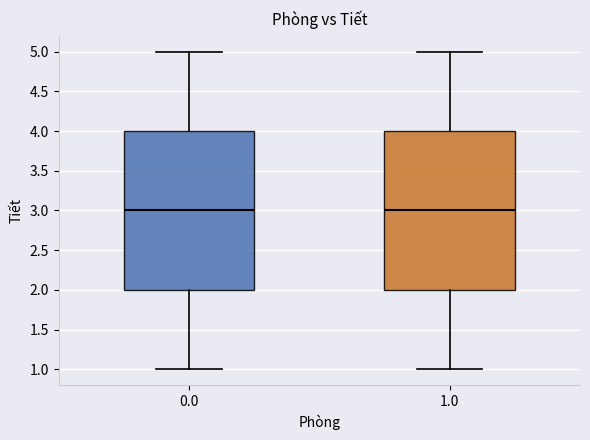

Reading left to right, read every box against the y-axis: the position of its median line, the range the box covers, and the ends of its whiskers. The values are not printed on the chart, so give them approximately, as read against the axis.

0.0: median 3, box 2 to 4, whiskers 1 to 5
1.0: median 3, box 2 to 4, whiskers 1 to 5